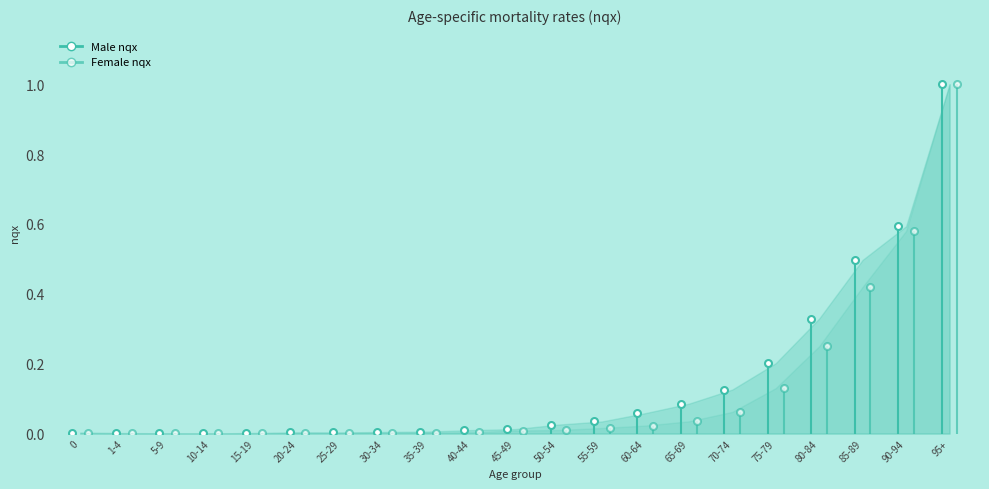

True or false: Female_nqx has a value of 0.0 at 65-69.

True